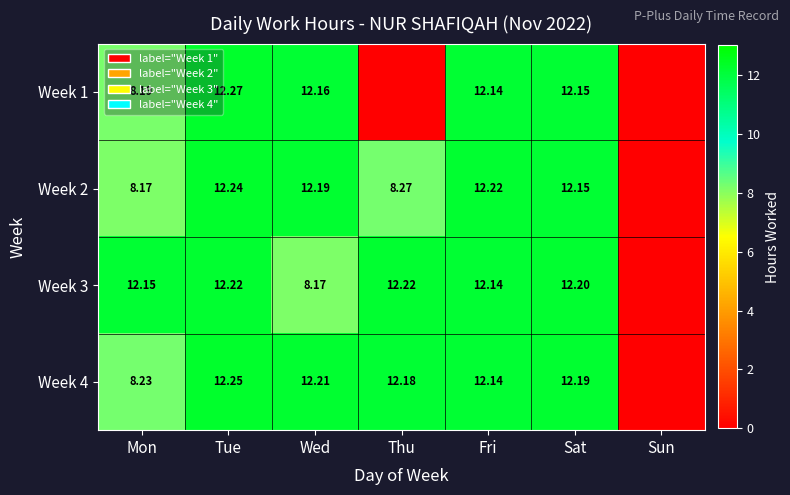

Is the value of Week 2 at Wed greater than the value of Week 1 at Sat?

Yes